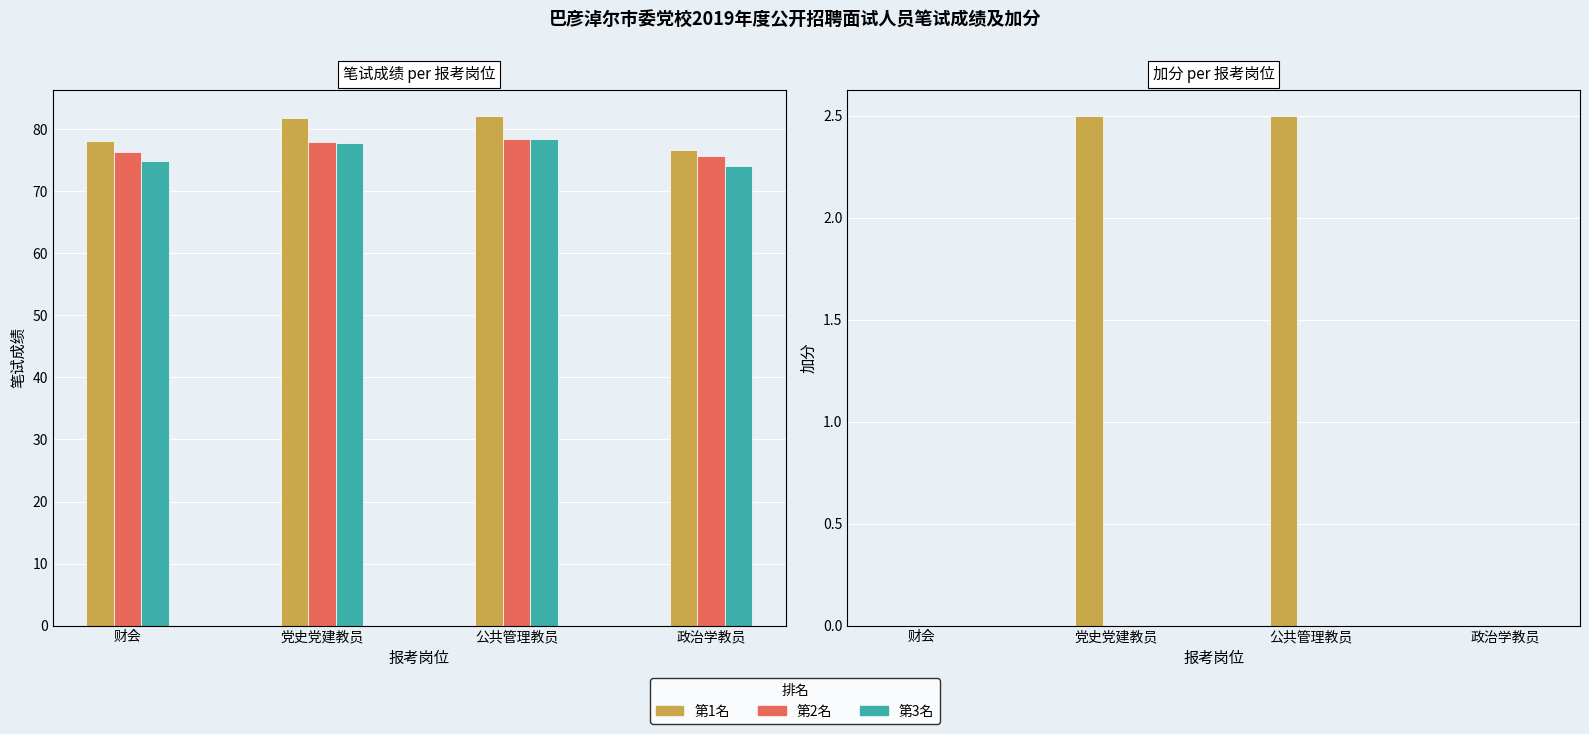

Rank the series by their maximum value, from lowest to highest.

加分, 笔试成绩